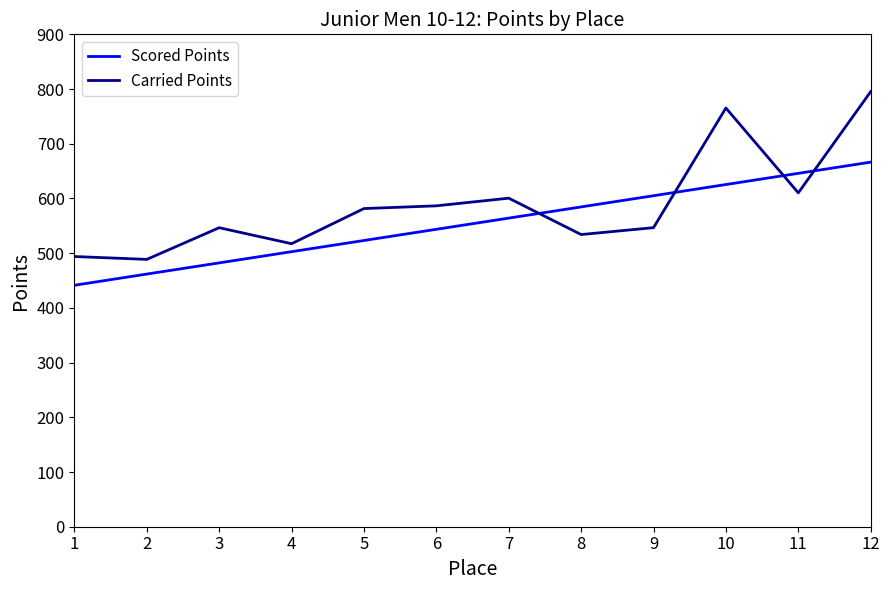

What is the spread (max minus min) of values at 5?

58.4